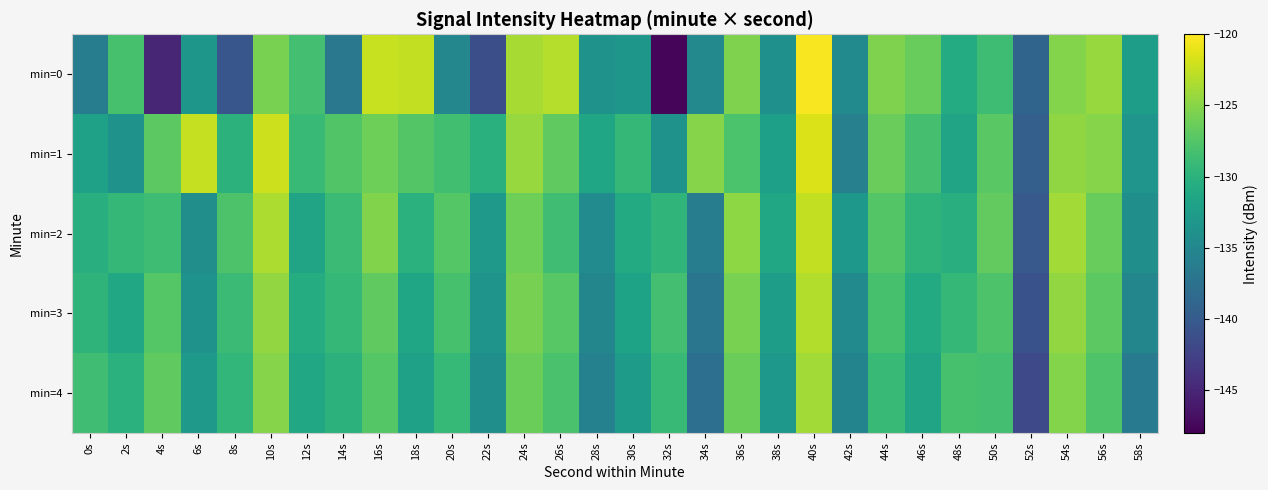

What is the minimum value shown in the chart?

-147.6